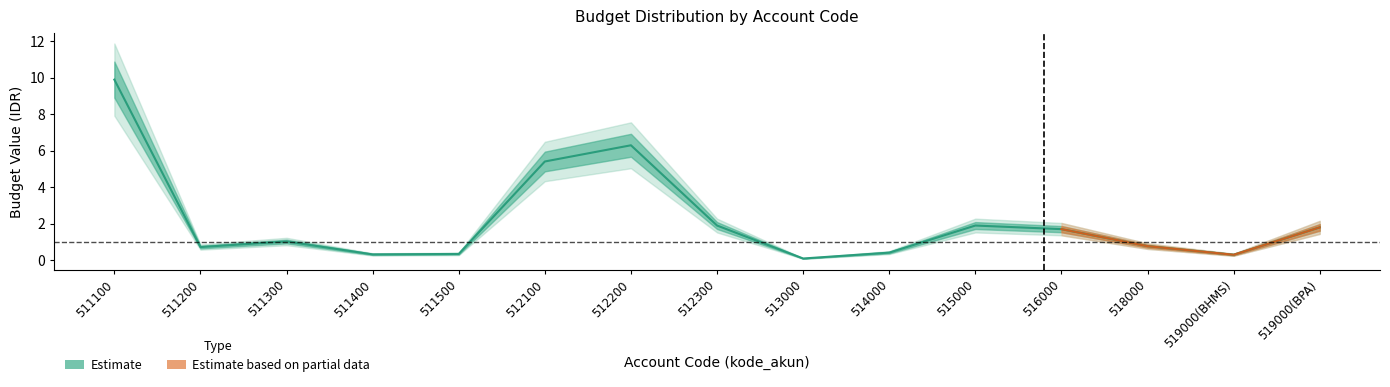

At which category does the chart reach its peak across all series?

511100